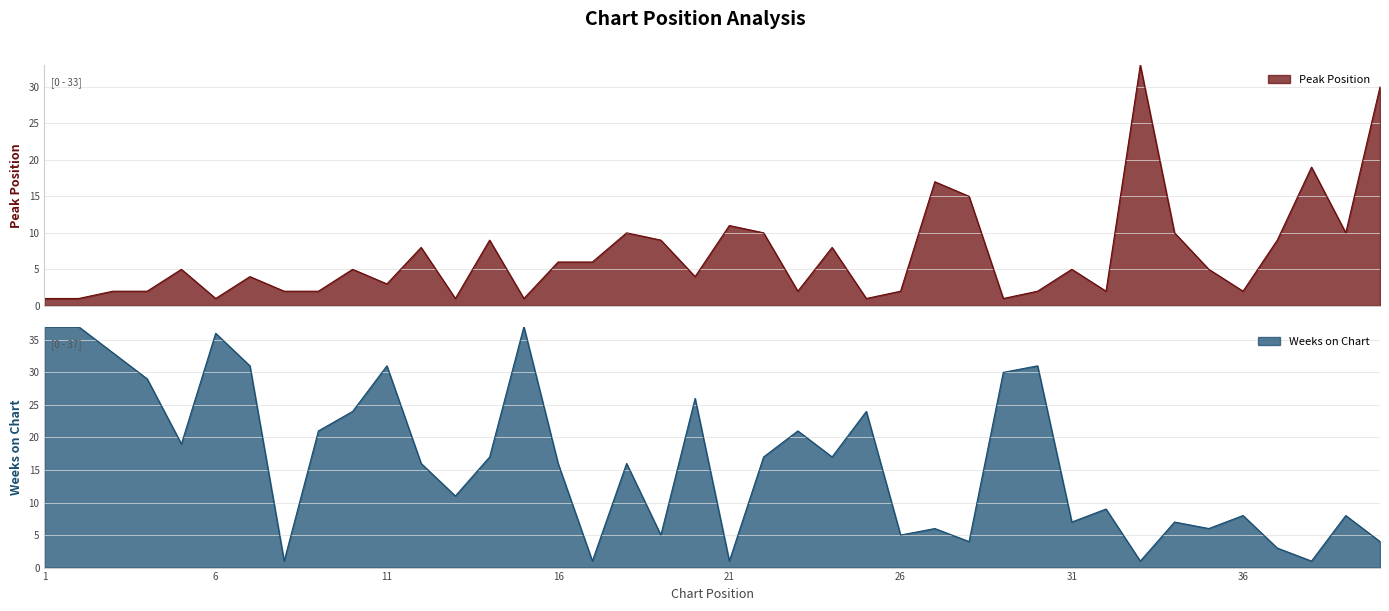

At which category is the sum across all series the highest?

1